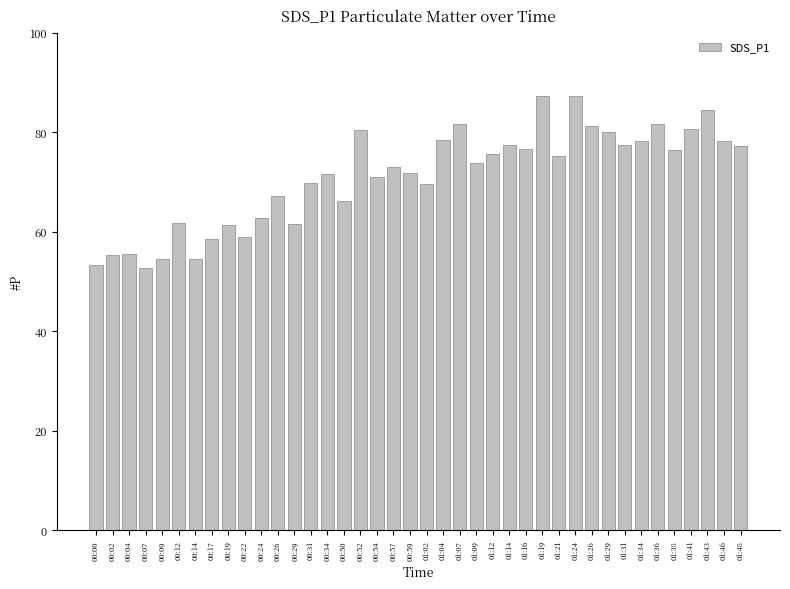

True or false: the data shows 23.1 at 01:29.

False